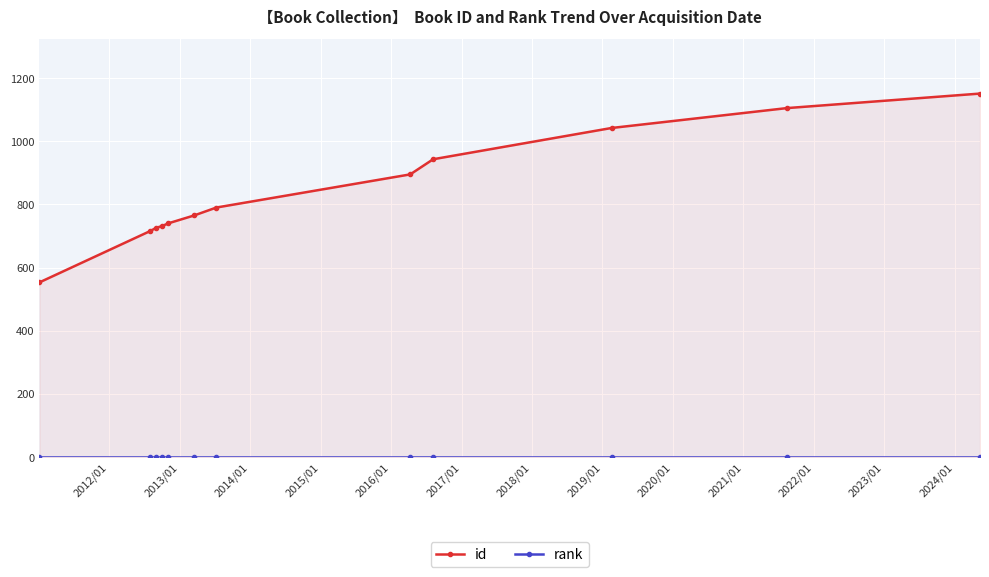

What is the sum of all rank values?

12